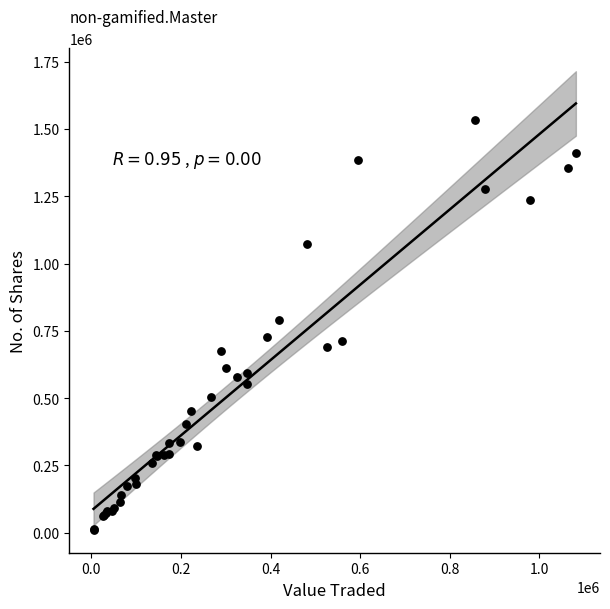

What Y value in the scatter plot is closest to 772312?

791916